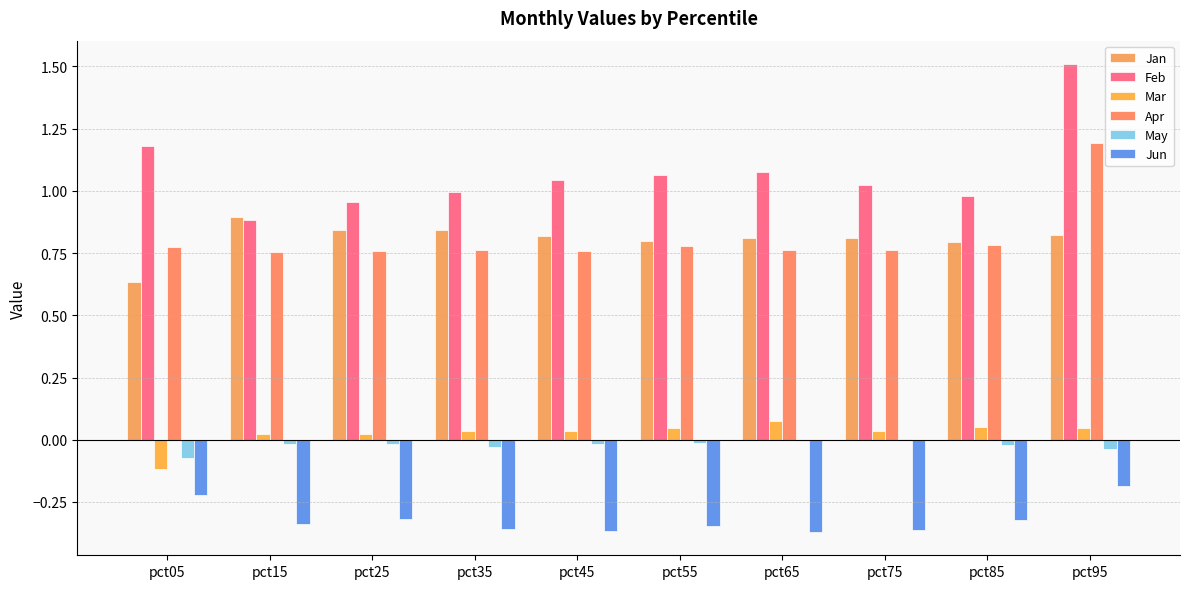

What value does the Feb series have at pct95?

1.5